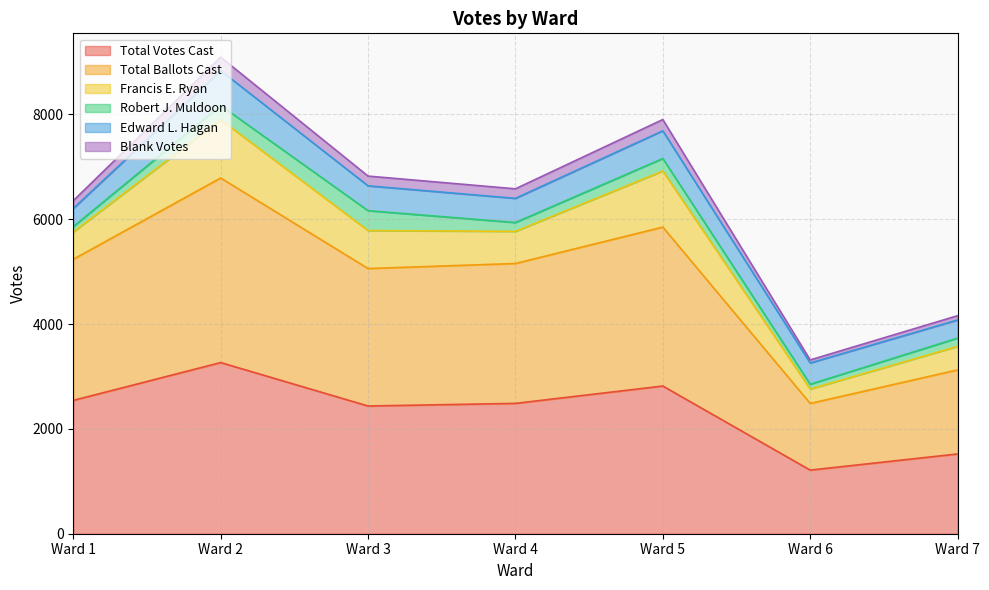

Between Ward 7 and Ward 1, which is larger?

Ward 1